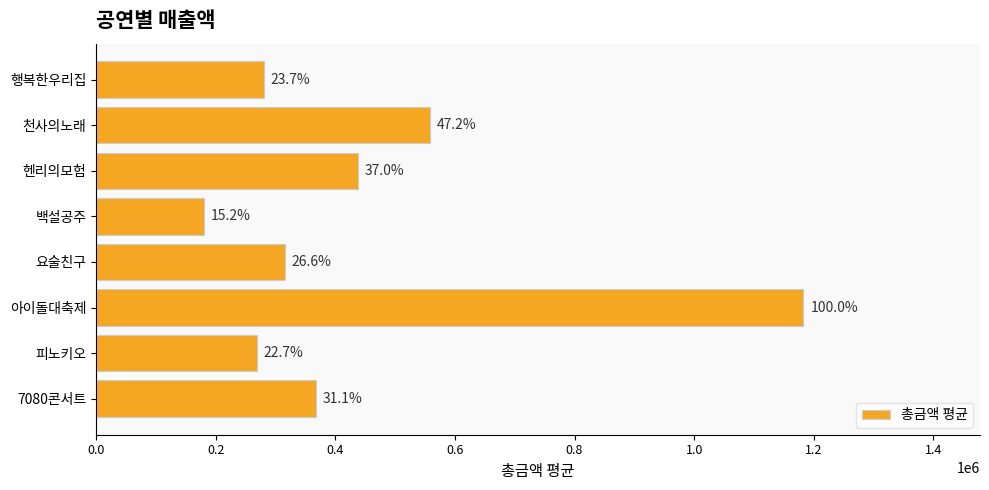

How many bars are there in total?

8